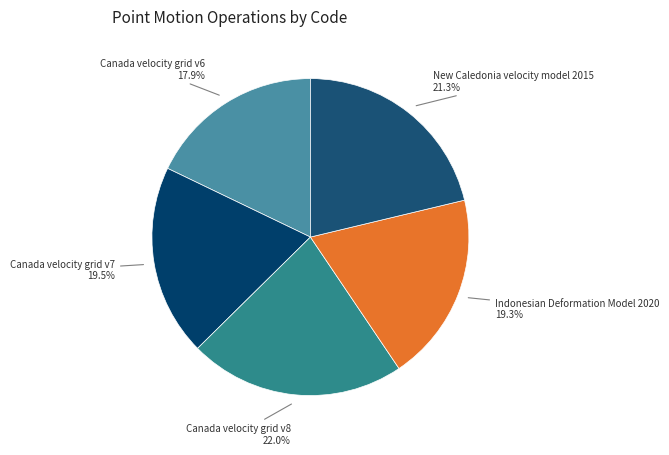

Between Canada velocity grid v8 and Canada velocity grid v6, which is larger?

Canada velocity grid v8